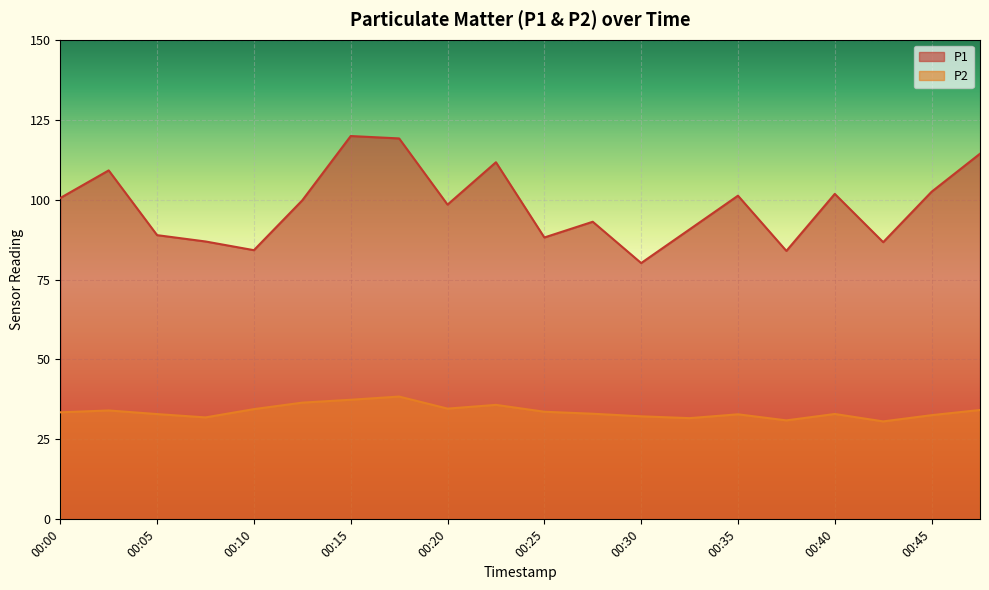

True or false: P1 and P2 cross at least once.

False